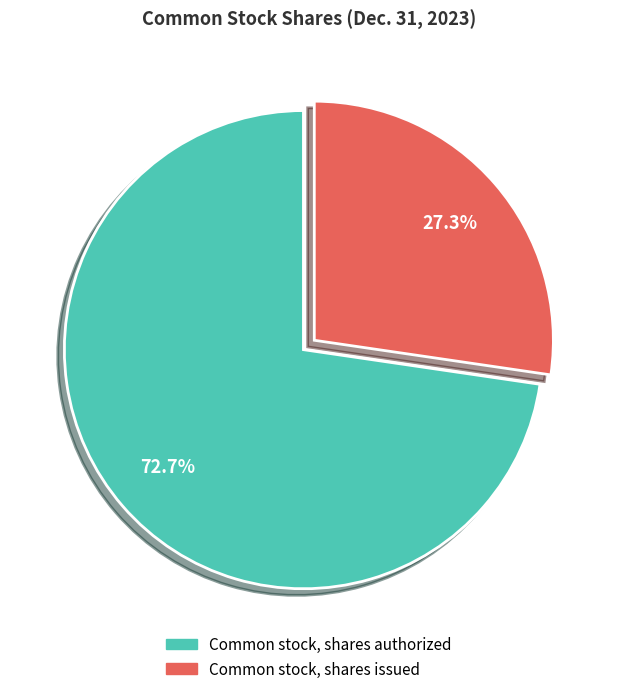

Is it true that Common stock, shares authorized is 73% of the pie?

True